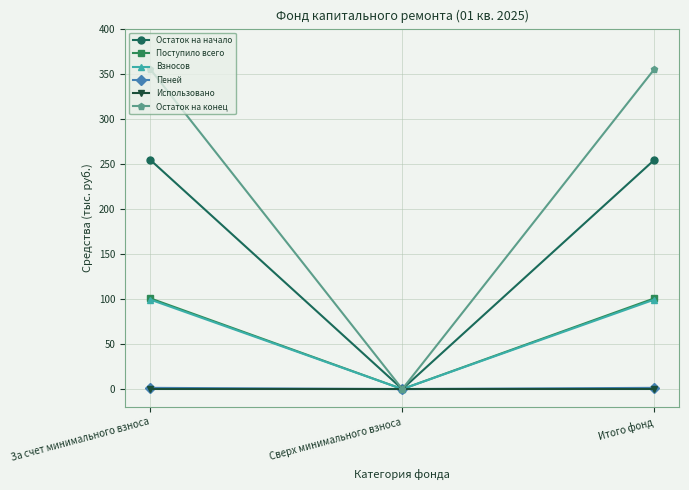

At how many categories does at least one series exceed 269?

2